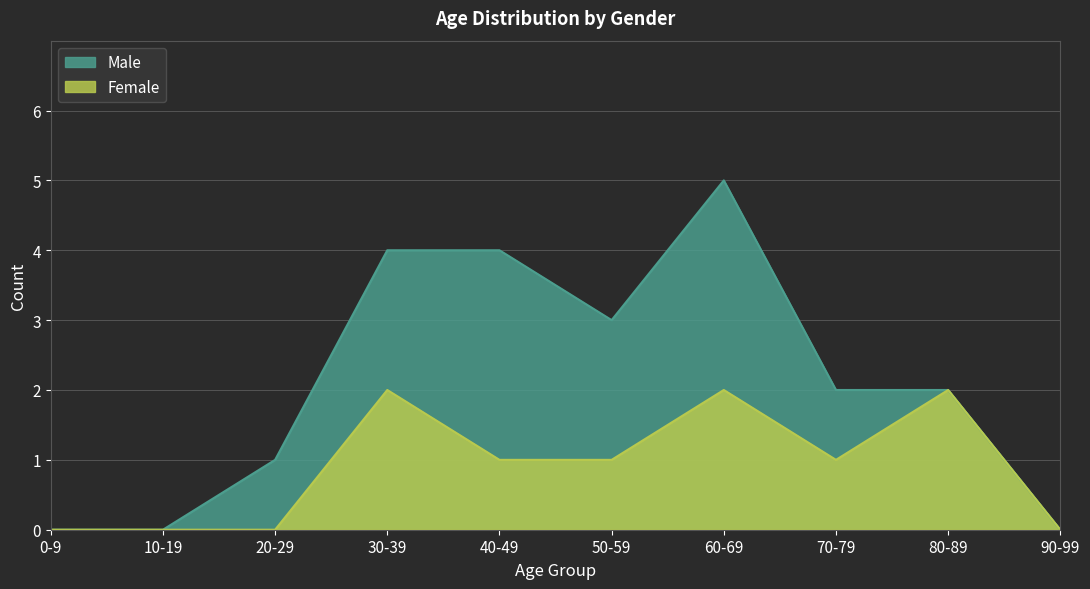

How many categories are shown in the chart?

10